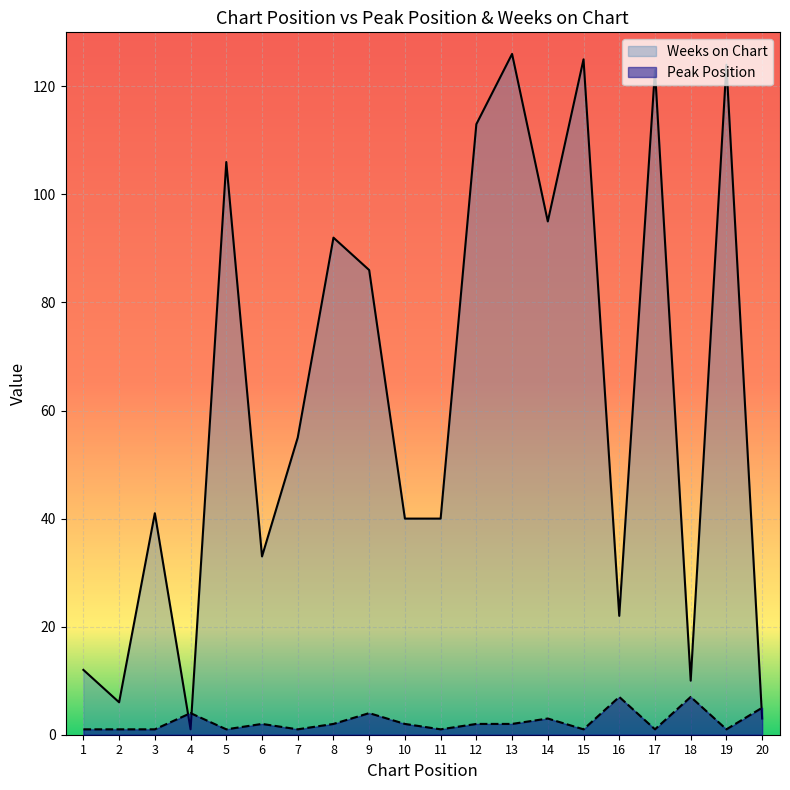

Which has a higher value, 13 or 8?

13